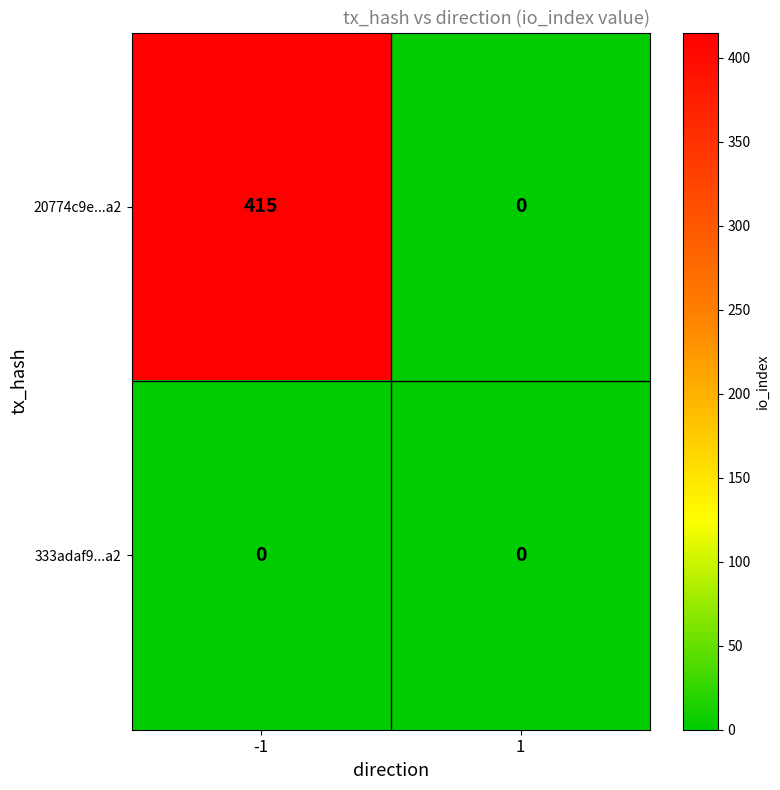

What is the sum of the 20774c9e...a2 values at -1 and 1?

415